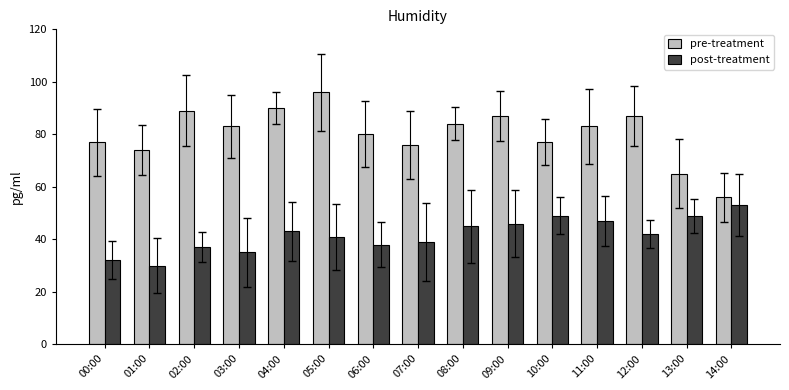

Between 07:00 and 12:00, which series saw the biggest shift?

pre-treatment